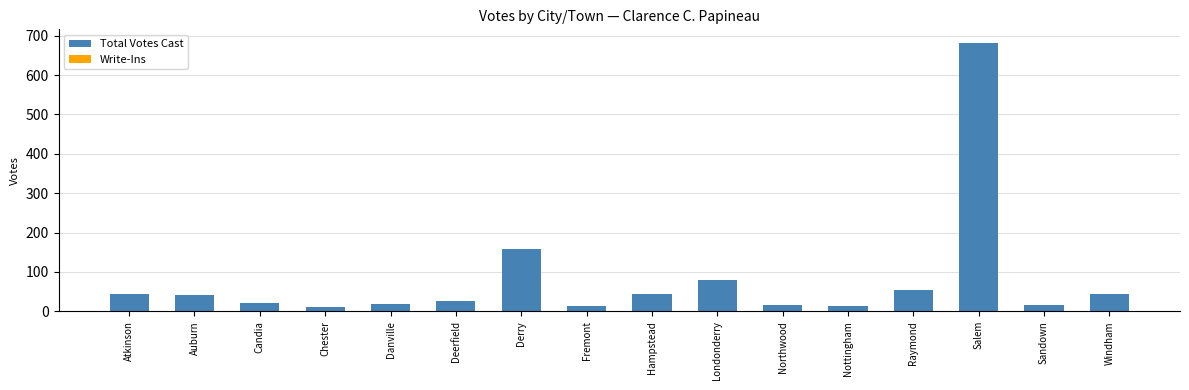

At which category does the chart reach its peak across all series?

Salem